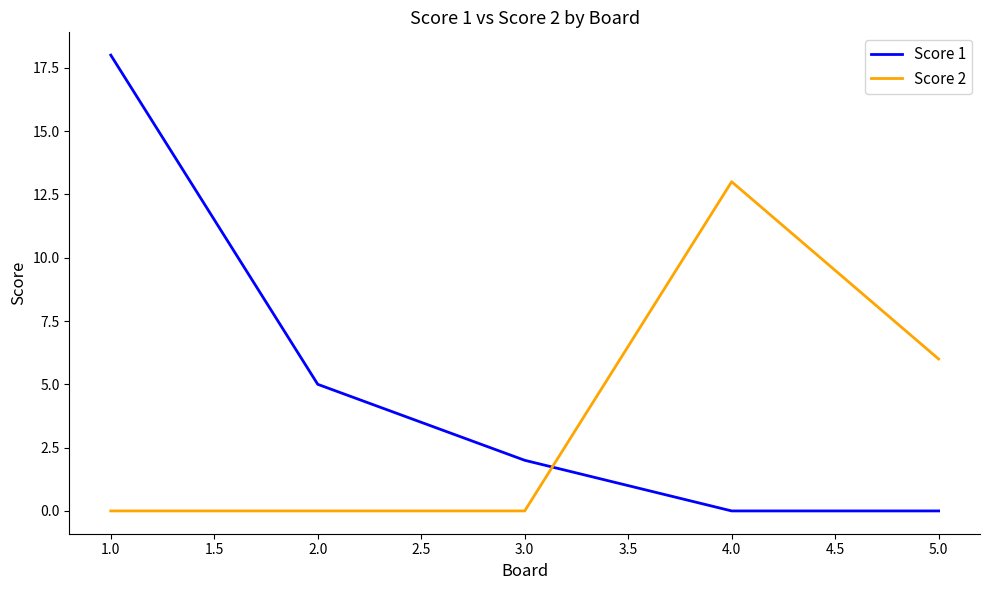

How many intersections are there between Score 2 and Score 1?

1